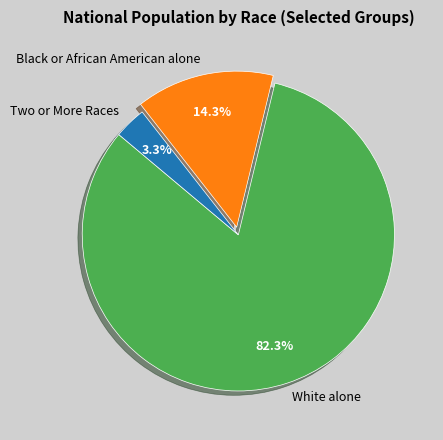

Which category has the biggest portion of the pie?

White alone